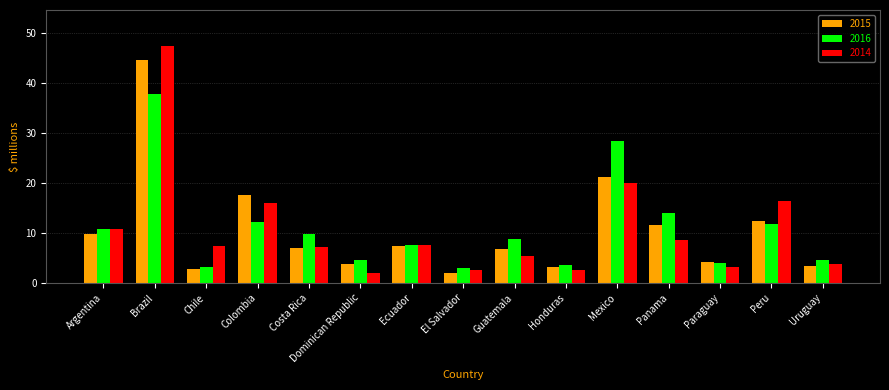

What is the average value of the 2015 series?

10.5